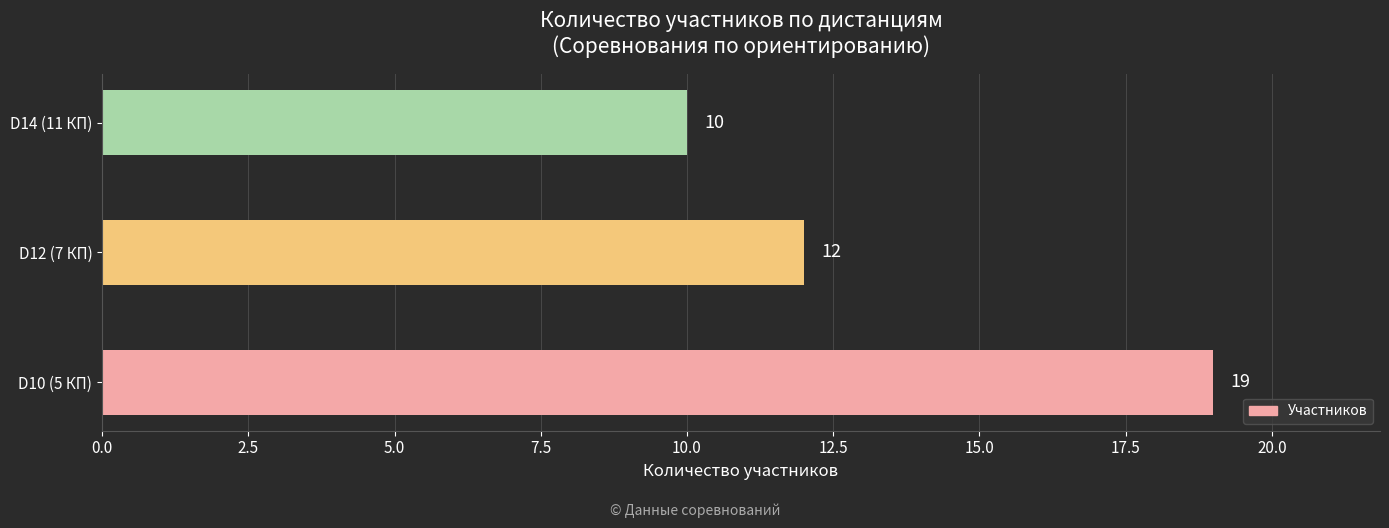

Count the values in the range 10 to 19.

3